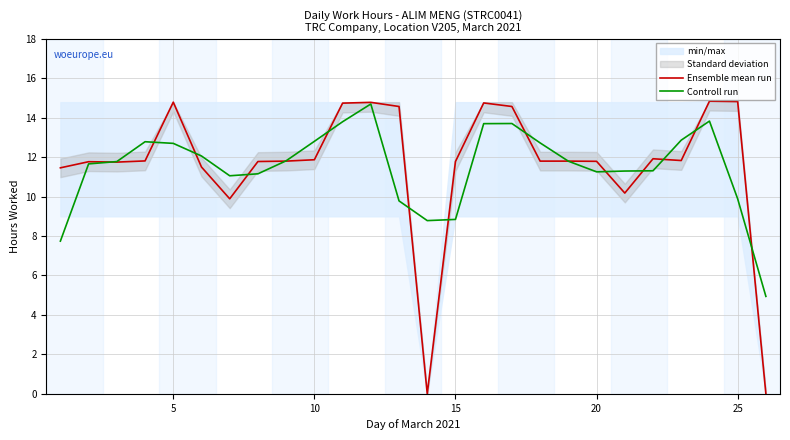

List the series in order of their peak value, highest first.

Ensemble mean run, Controll run